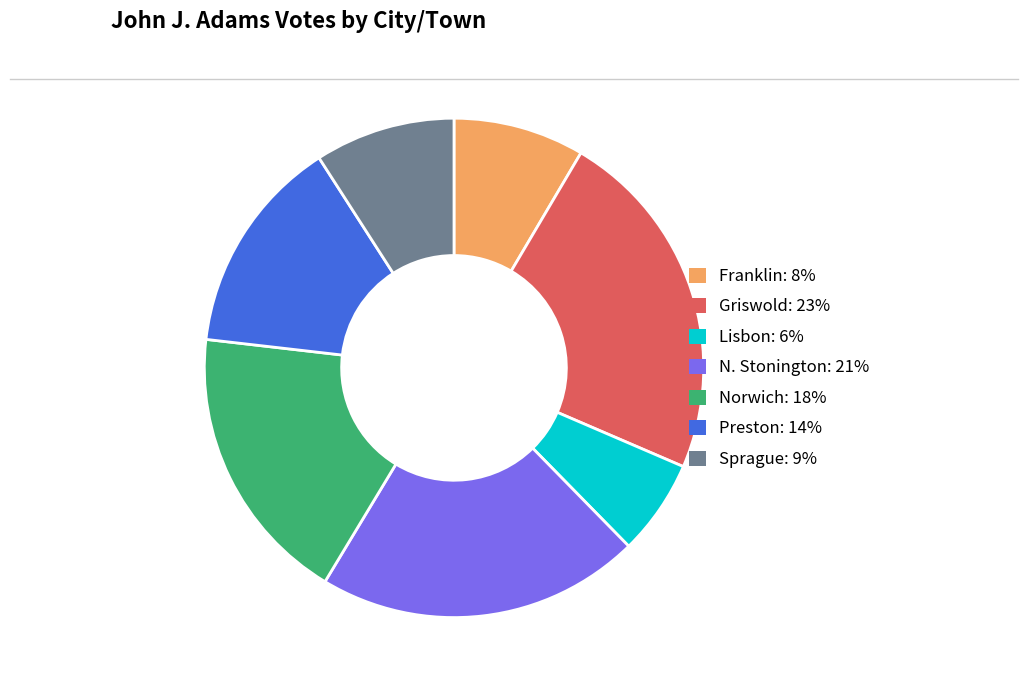

Combined, do Norwich and Preston account for over 50%?

No